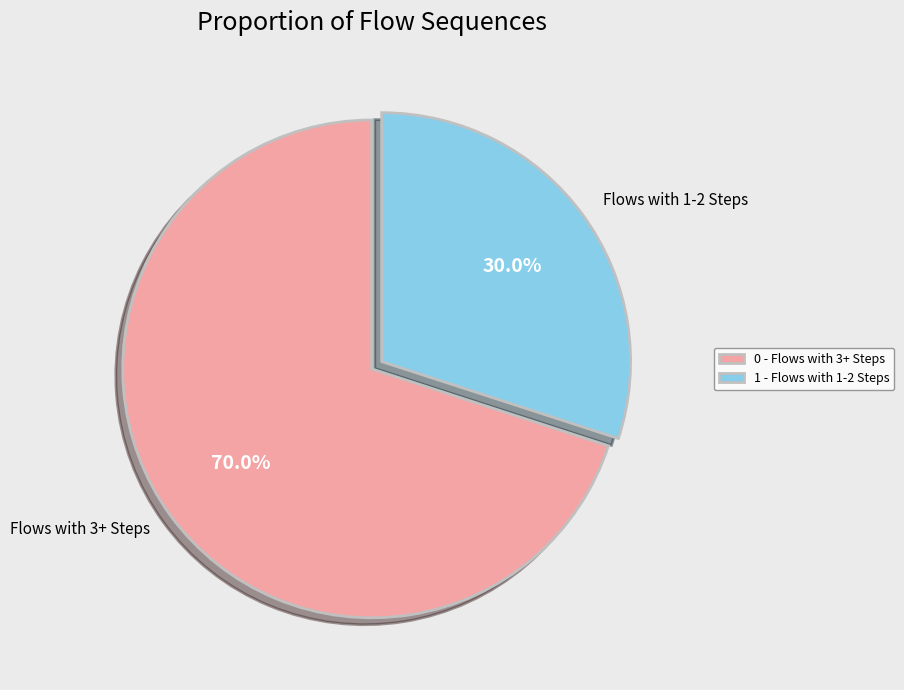

Between Flows with 3+ Steps and Flows with 1-2 Steps, which is larger?

Flows with 3+ Steps